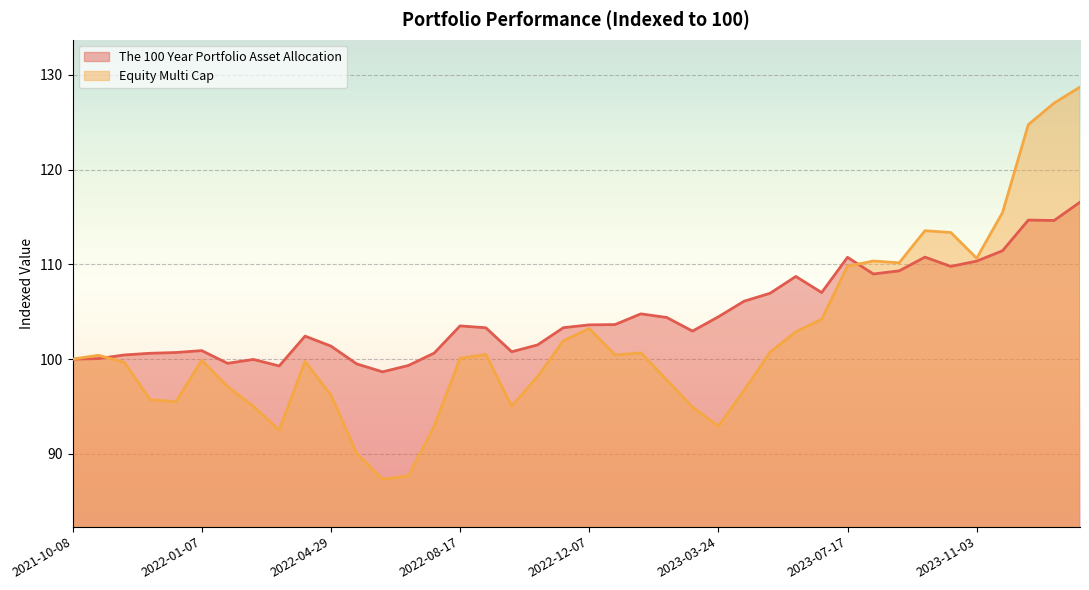

Is the value of Equity Multi Cap at 2023-03-02 greater than the value of The 100 Year Portfolio Asset Allocation at 2022-03-15?

No